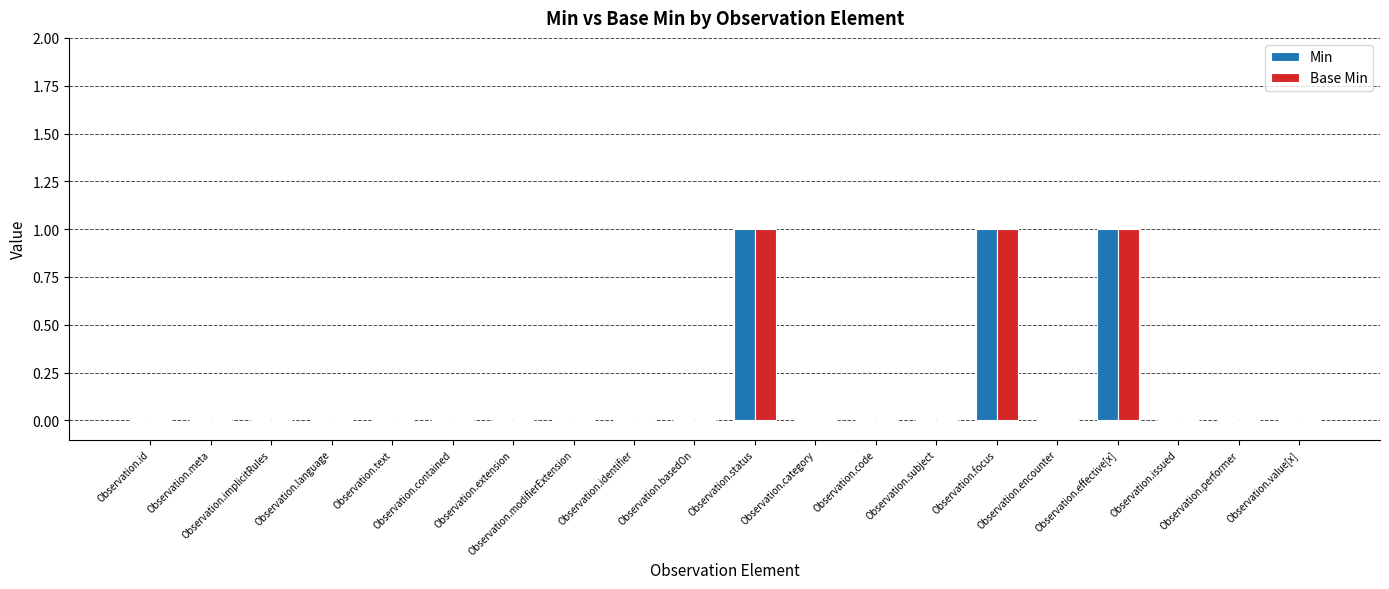

How many data points does each series have?

20